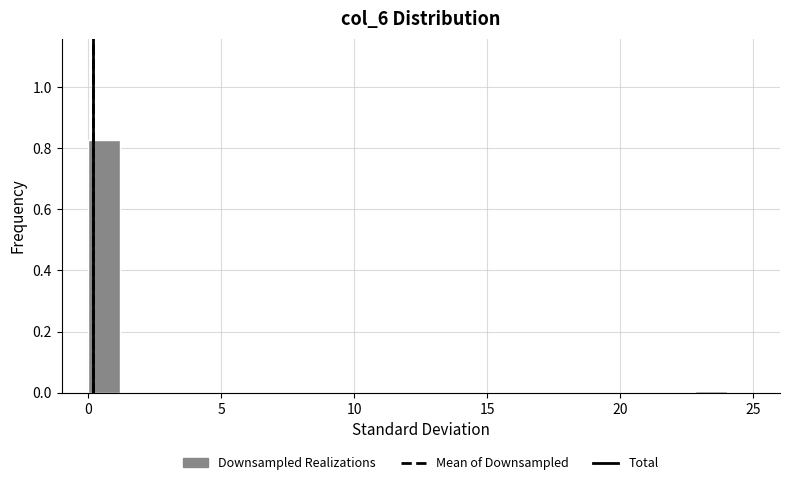

Around what value on the x-axis is the tallest bar? Give the approximate position of its centre, as read against the axis.

0.5